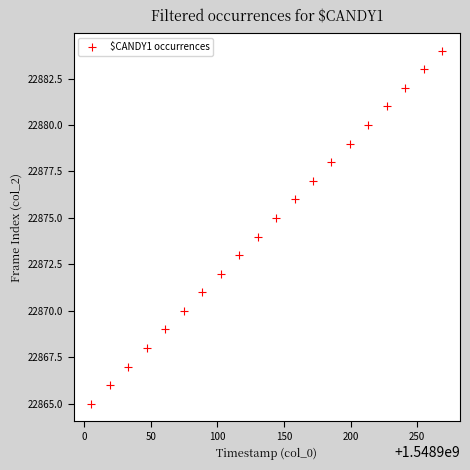

What is the range of Y values (max minus min)?

19